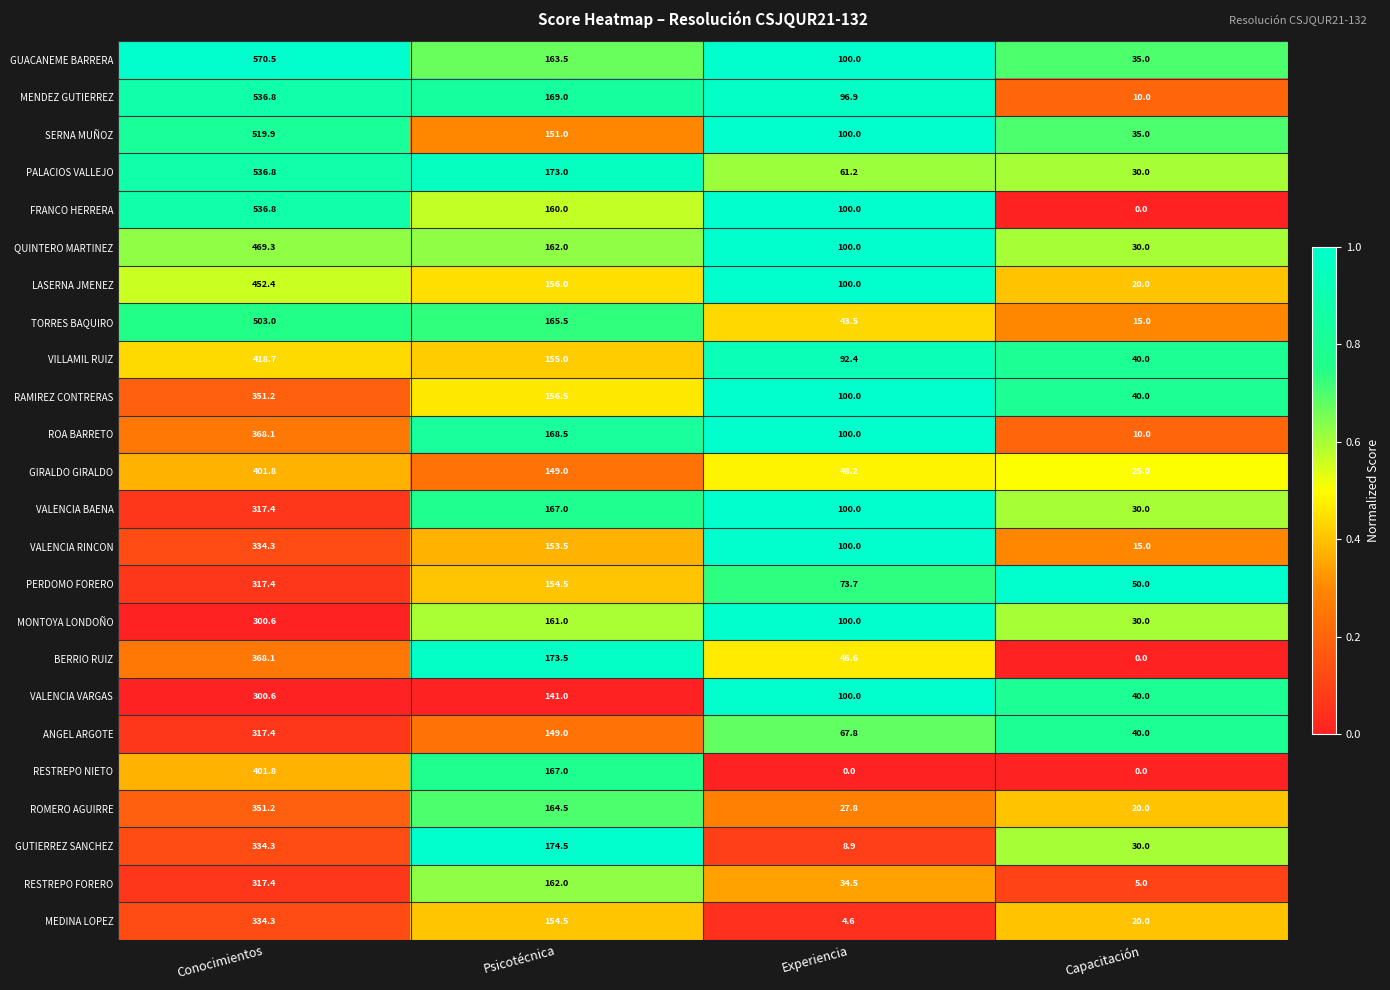

The GUACANEME BARRERA series shows 244.7 at Psicotécnica. True or false?

False